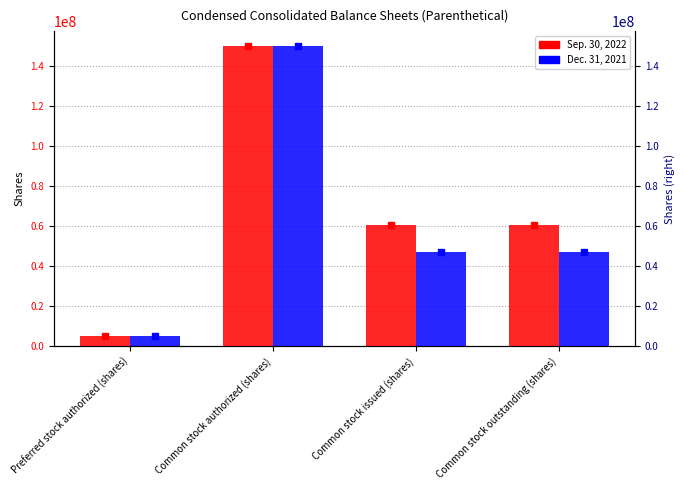

Reading right to left, extract all data points from this chart.

Sep. 30, 2022: Common stock outstanding (shares)=60542261	Common stock issued (shares)=60542261	Common stock authorized (shares)=150000000	Preferred stock authorized (shares)=5000000
Dec. 31, 2021: Common stock outstanding (shares)=46958776	Common stock issued (shares)=46958776	Common stock authorized (shares)=150000000	Preferred stock authorized (shares)=5000000